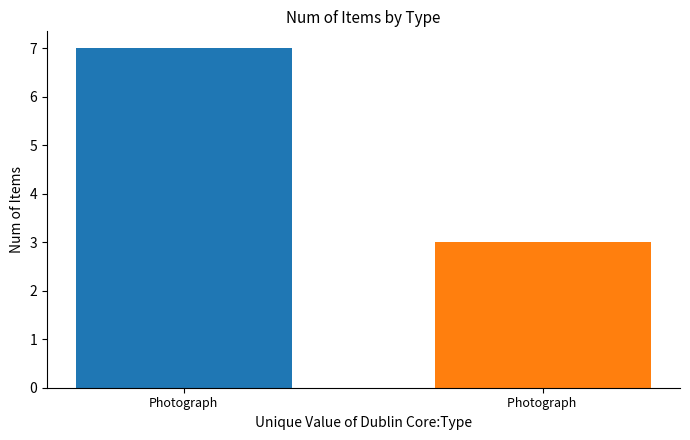

What is the greatest value displayed?

7